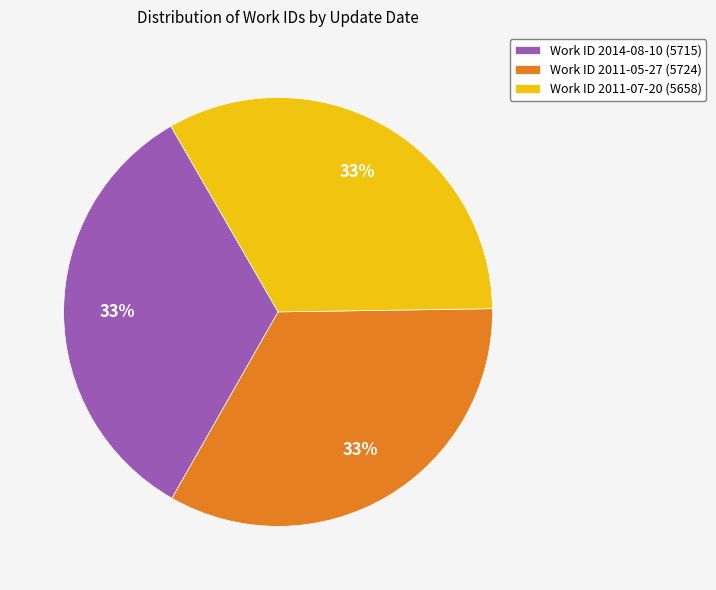

To the nearest percent, what percentage of the pie is Work ID 2011-07-20 (5658)?

33%